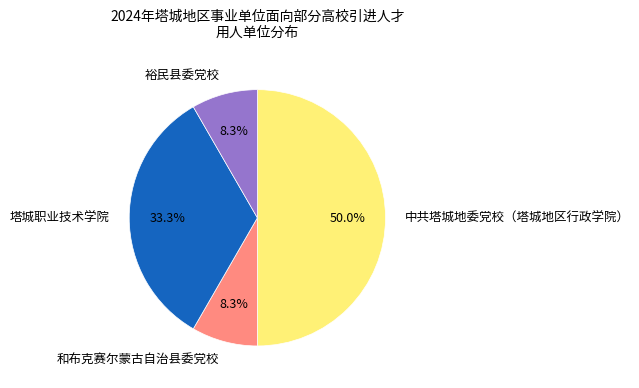

Count the number of slices in the pie.

4